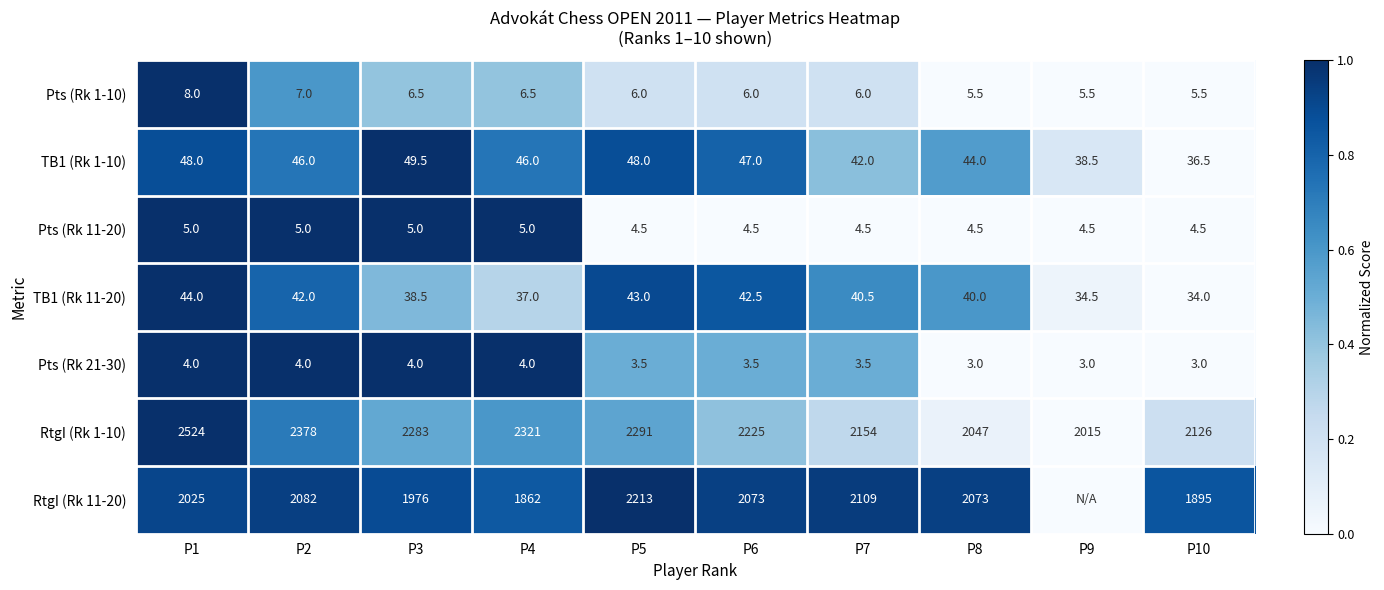

What is the total value across all series at P8?

4217.0